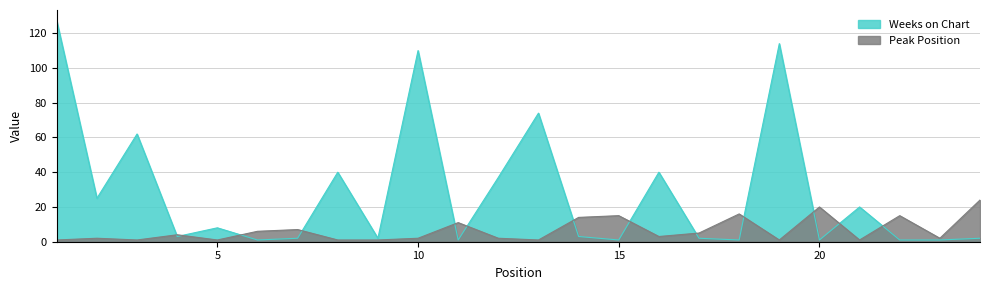

What is the value of the Weeks on Chart point at the 7th from the left?

2